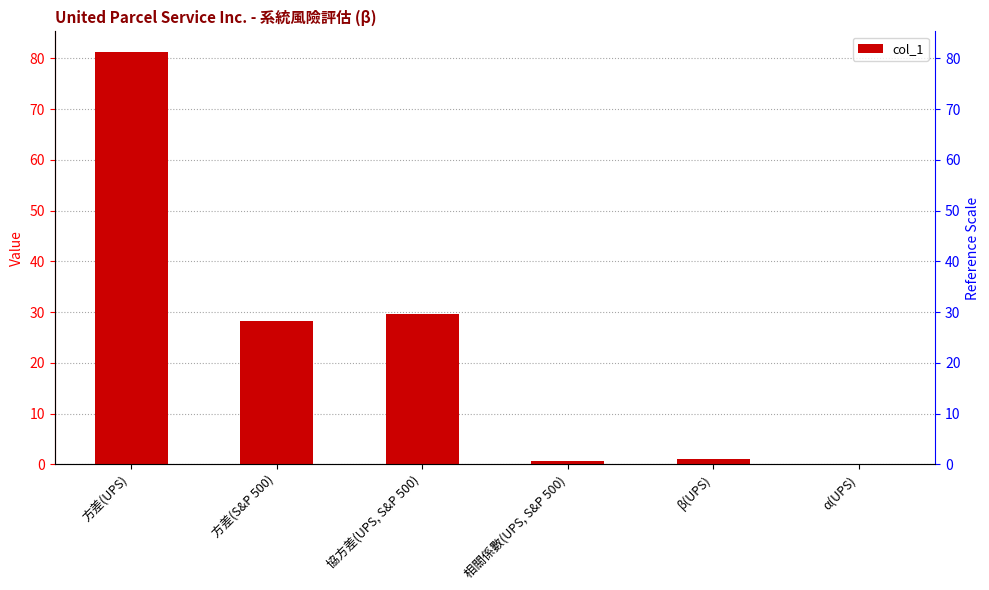

How many values are below 28?

3